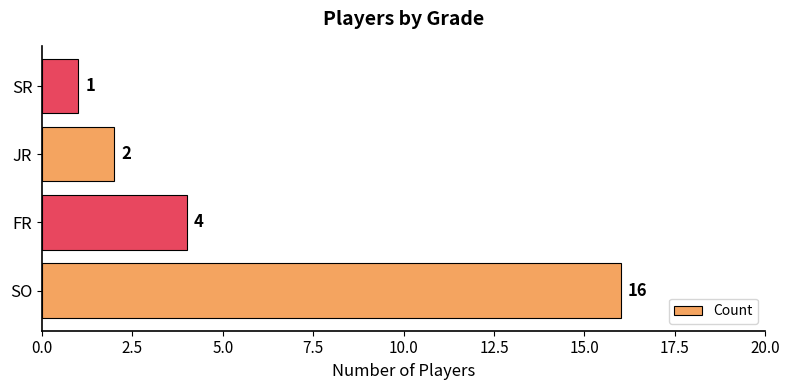

Is it true that the value at SO is 5?

False